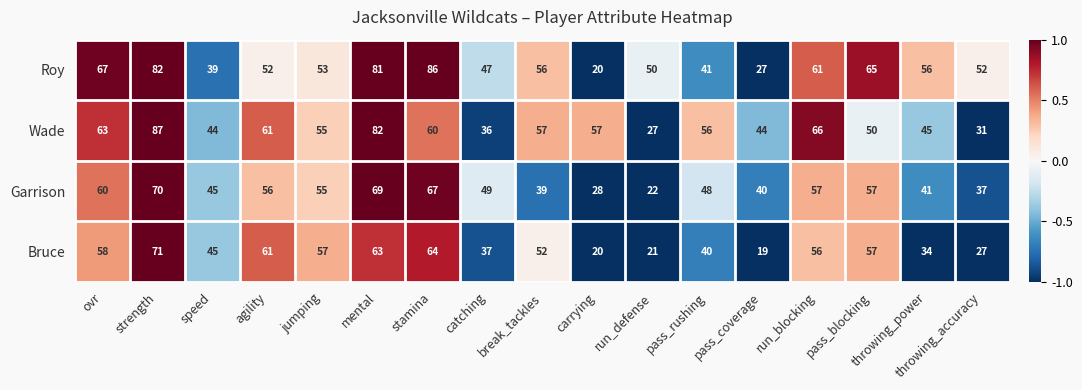

Which category has the highest value across all series?

strength